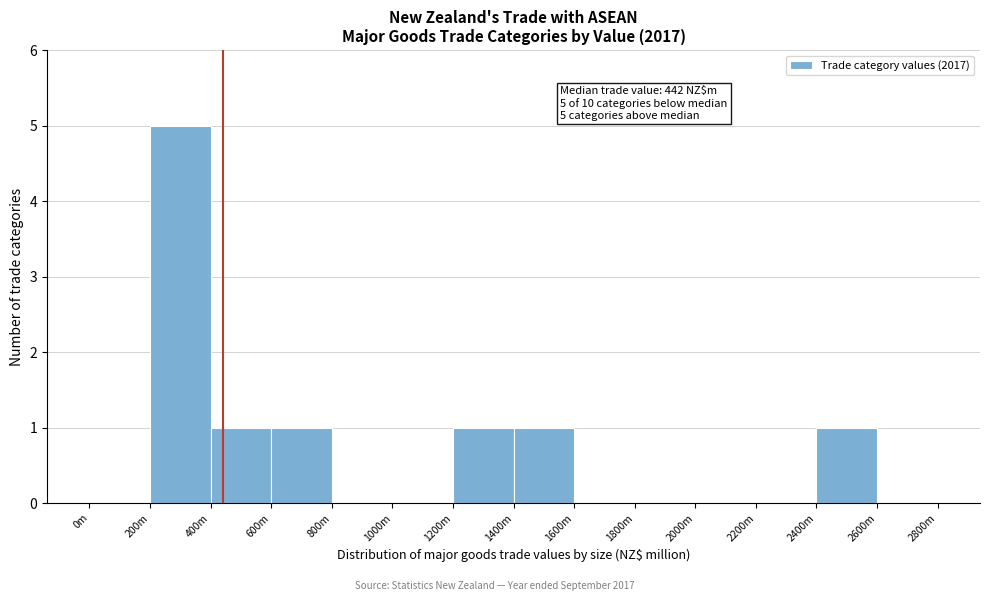

Reading left to right, what are all the values shown in this chart?

0m=0	200m=5	400m=1	600m=1	800m=0	1000m=0	1200m=1	1400m=1	1600m=0	1800m=0	2000m=0	2200m=0	2400m=1	2600m=0